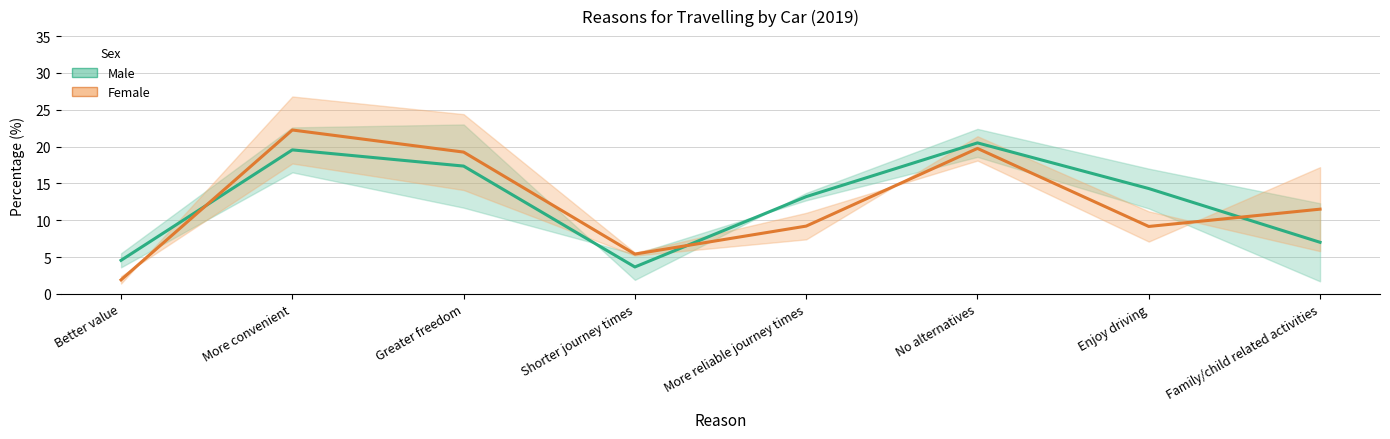

How many data points in Female (mean) are less than 11?

4